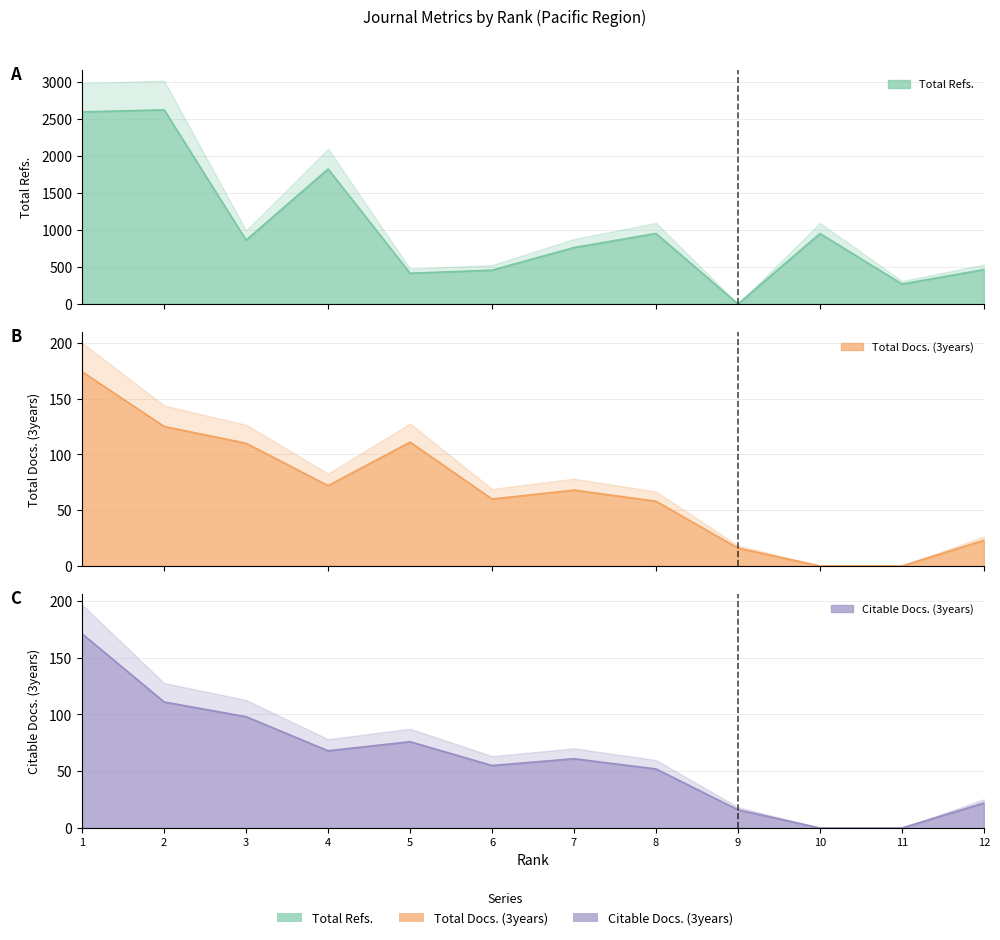

Reading right to left, extract all data points from this chart.

Total Refs.: 12=463	11=269	10=950	9=0	8=951	7=761	6=456	5=414	4=1820	3=861	2=2618	1=2590
Total Docs. (3years): 12=23	11=0	10=0	9=16	8=58	7=68	6=60	5=111	4=72	3=110	2=125	1=174
Citable Docs. (3years): 12=22	11=0	10=0	9=16	8=52	7=61	6=55	5=76	4=68	3=98	2=111	1=171